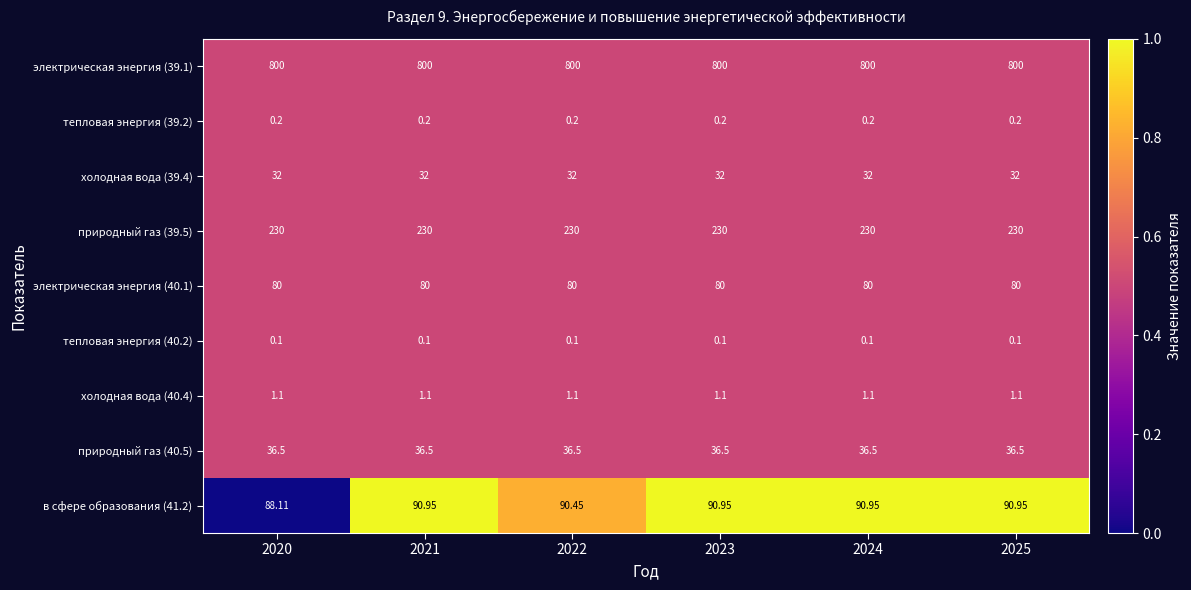

What is the spread (max minus min) of values at 2022?

799.9